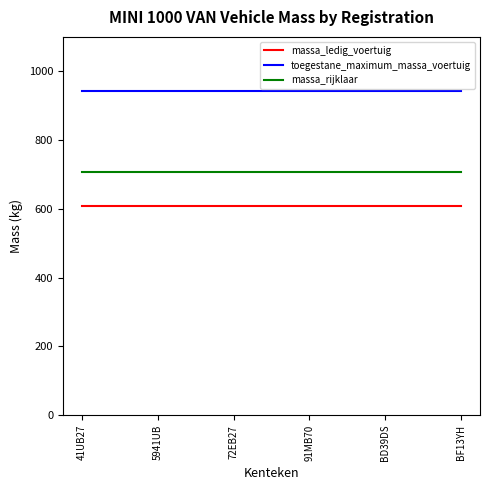

Reading left to right, transcribe all the data shown in this chart.

massa_ledig_voertuig: 608	608	608	608	608	608
toegestane_maximum_massa_voertuig: 942	942	942	942	942	942
massa_rijklaar: 708	708	708	708	708	708